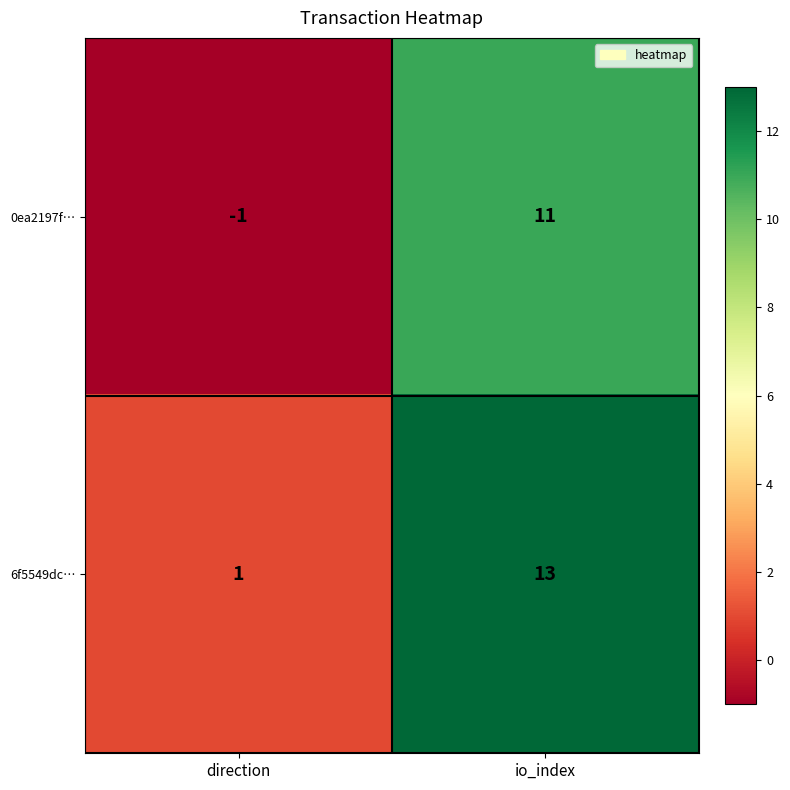

At which category is the sum across all series the highest?

io_index